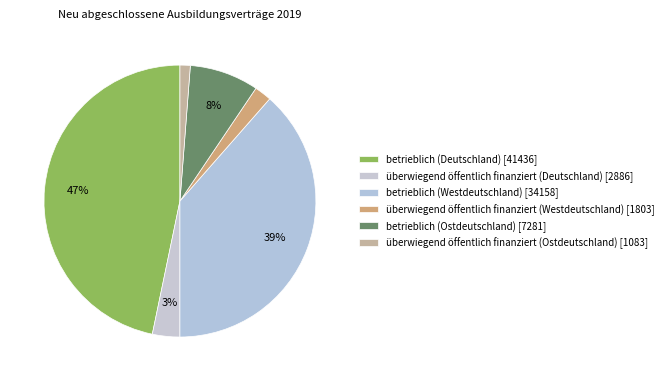

Is it true that überwiegend öffentlich finanziert (Westdeutschland) is 16% of the pie?

False